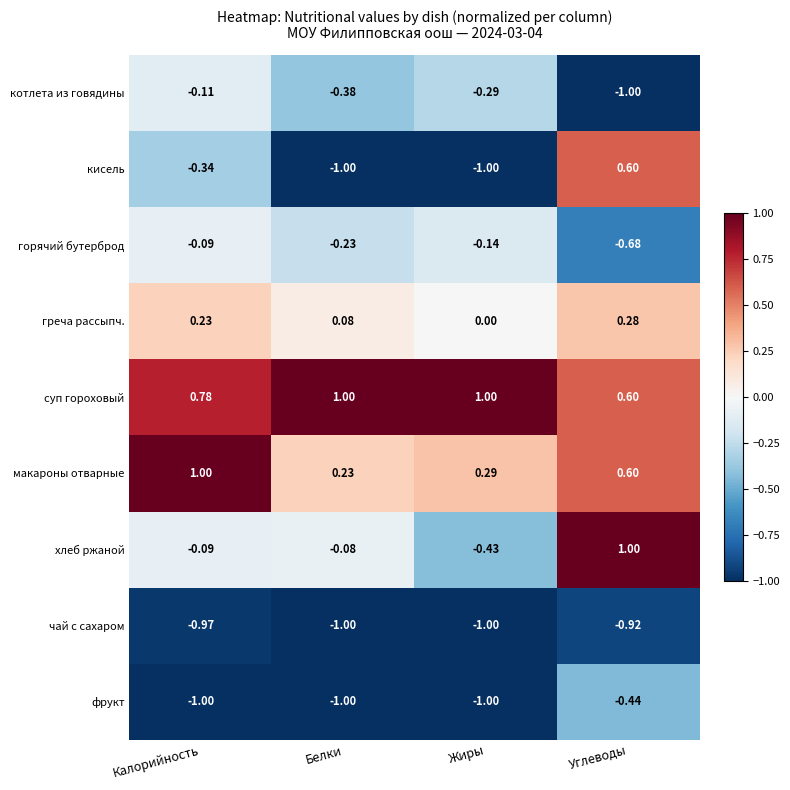

Where is фрукт nearest to the value 0?

Углеводы